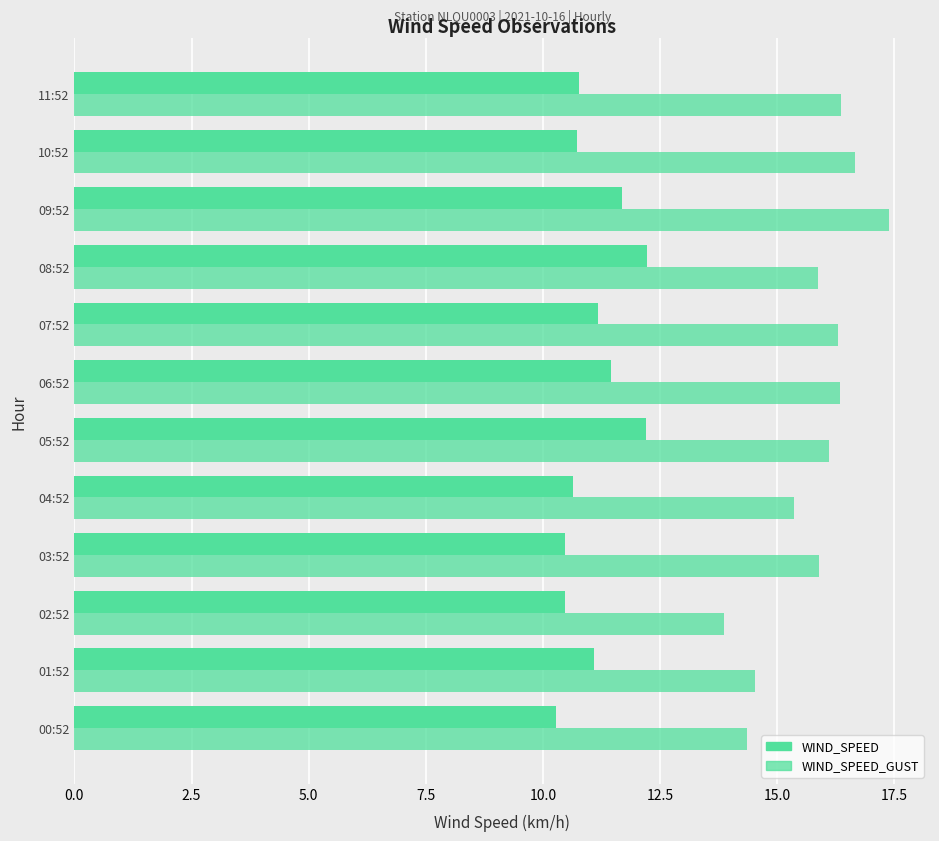

How many data points in WIND_SPEED are above 11?

6